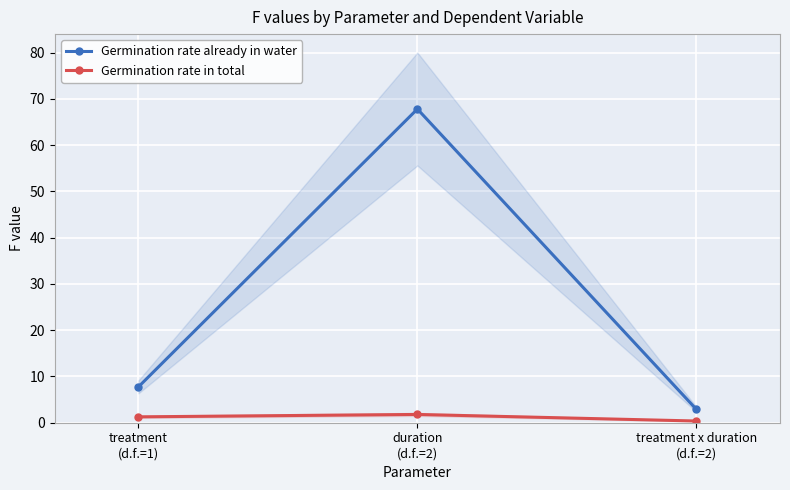

What is the average value of the Germination rate in total series?

1.1